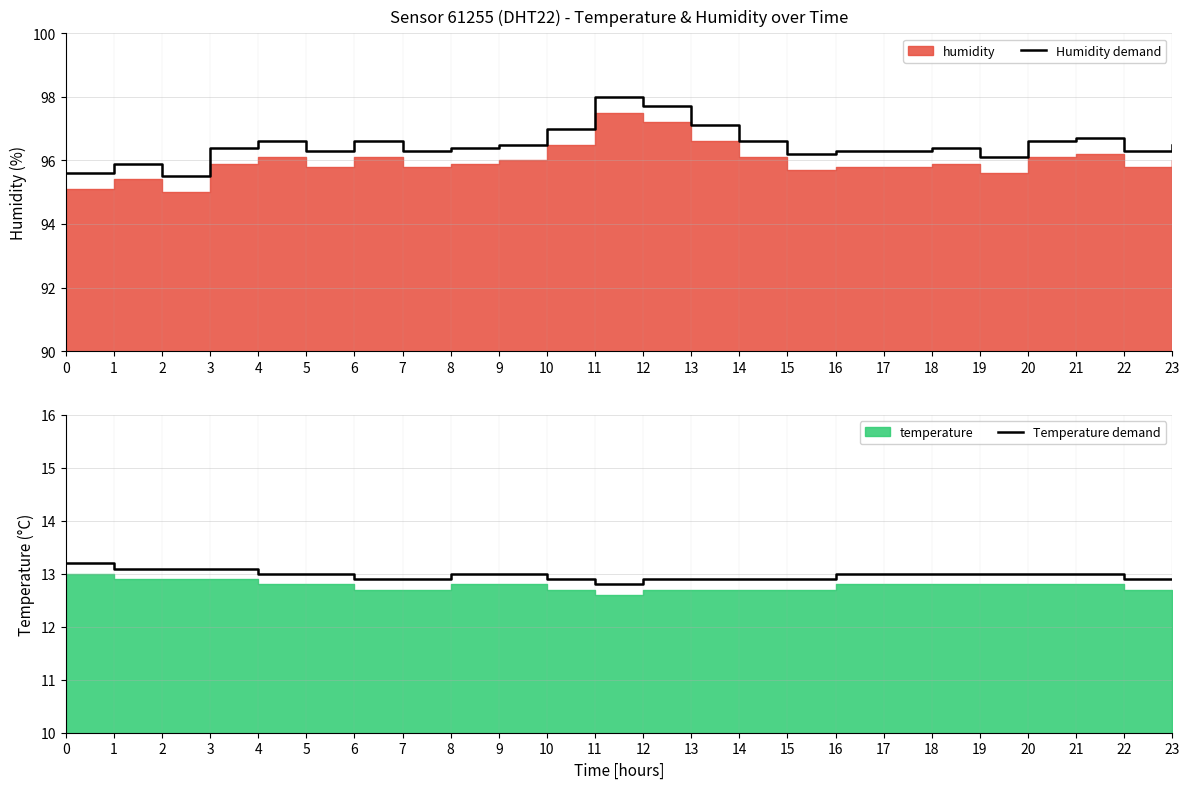

True or false: Humidity demand and Temperature demand intersect in this chart.

False